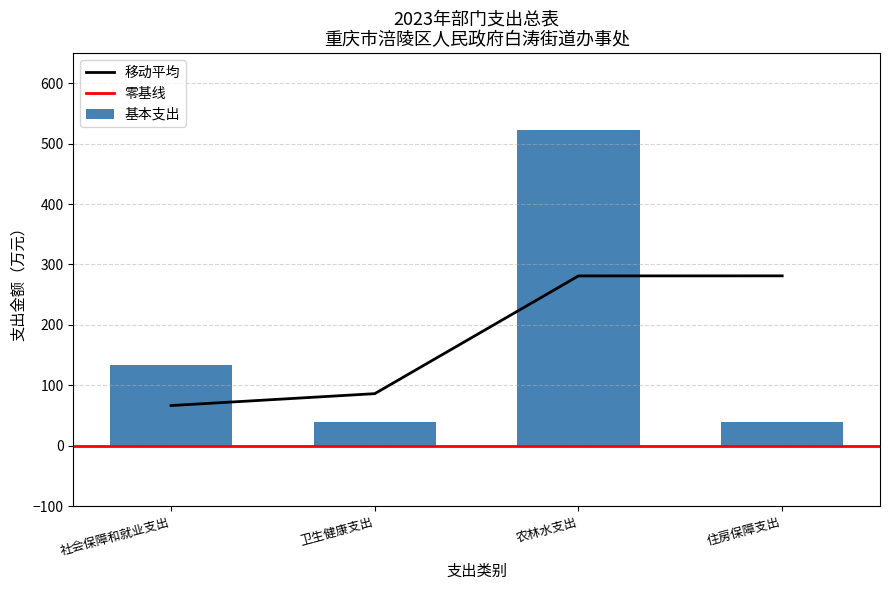

What is the change in value from 社会保障和就业支出 to 卫生健康支出?

-93.5